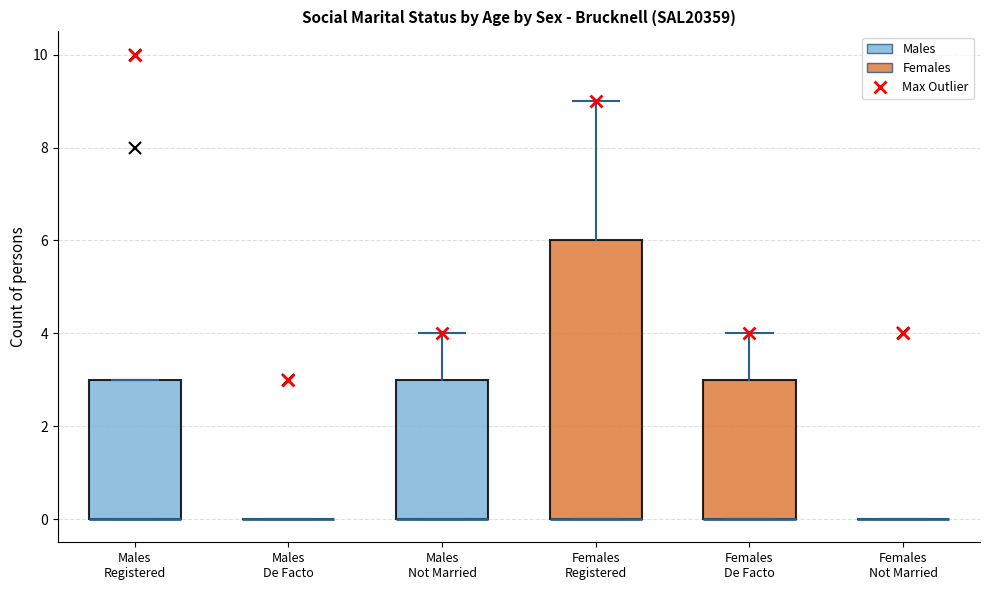

Reading left to right, transcribe this box plot: for each box, give where its median line is, the range the box spans, and where its two whiskers end, as read against the y-axis. The values are not printed on the chart, so give them approximately, as read against the axis.

Males Registered: median 0 (drawn on the box's lower edge), box 0 to 3, whiskers 0 to 3
Males De Facto: box collapsed to a line at 0, whiskers 0 to 0
Males Not Married: median 0 (drawn on the box's lower edge), box 0 to 3, whiskers 0 to 4
Females Registered: median 0 (drawn on the box's lower edge), box 0 to 6, whiskers 0 to 9
Females De Facto: median 0 (drawn on the box's lower edge), box 0 to 3, whiskers 0 to 4
Females Not Married: box collapsed to a line at 0, whiskers 0 to 0